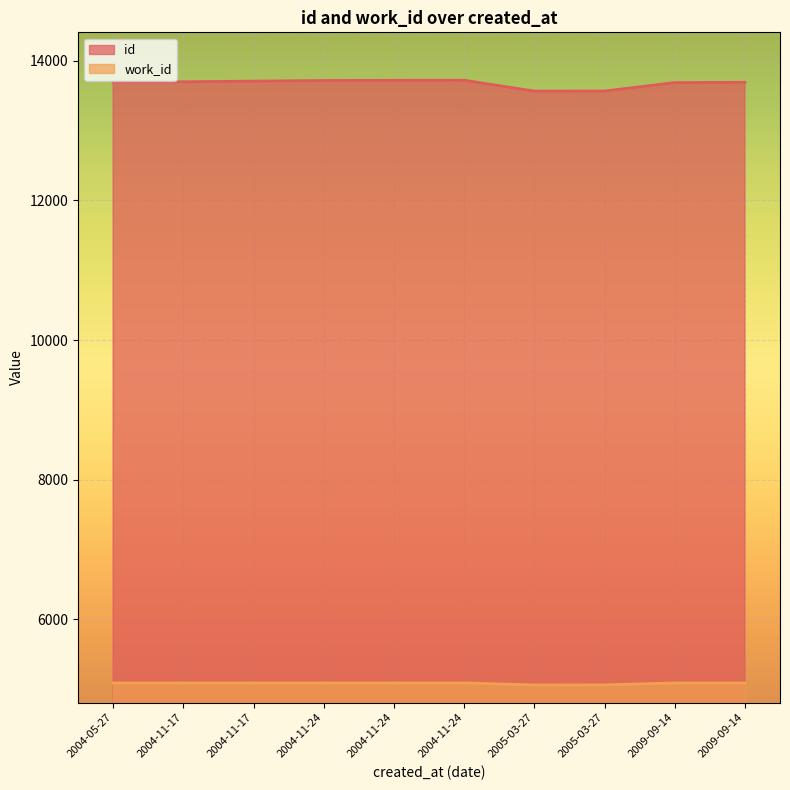

The work_id series shows 3271 at 2004-11-17. True or false?

False